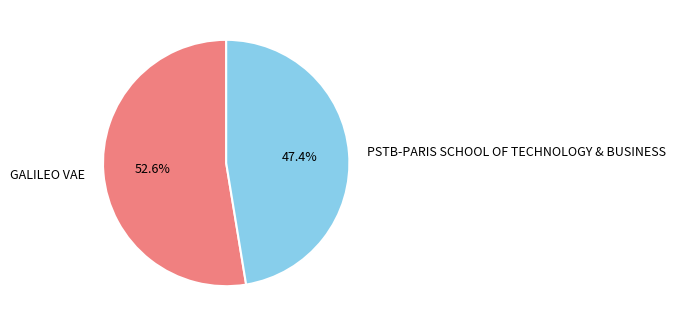

To the nearest percent, what portion does PSTB-PARIS SCHOOL OF TECHNOLOGY & BUSINESS represent?

47%